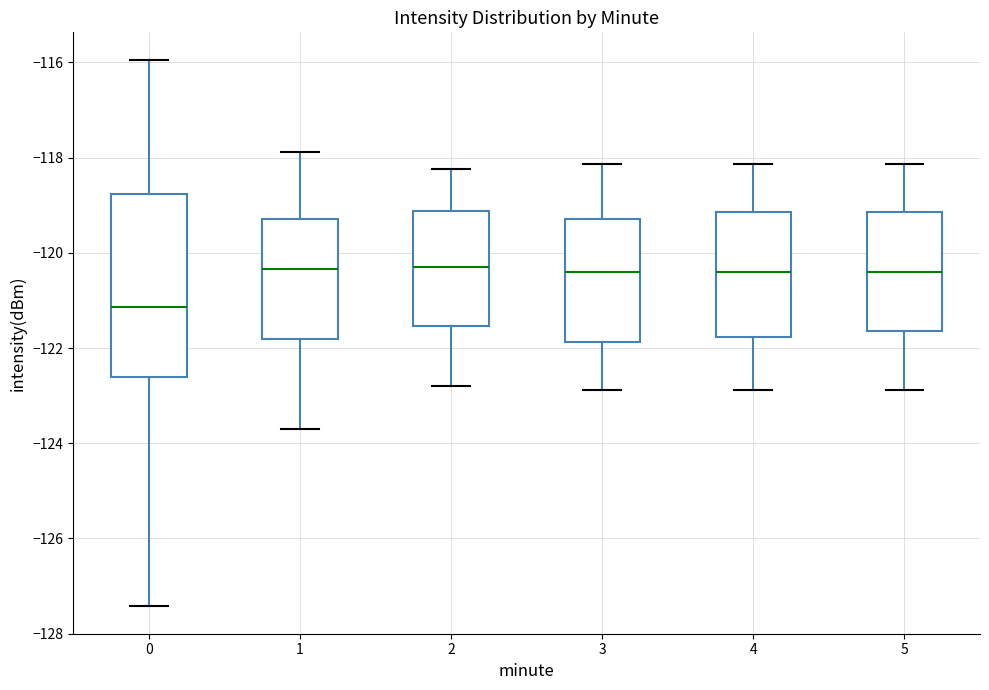

Where does the upper whisker of the box at x = 2 end on the y-axis? The values are not printed on the chart, so give them approximately, as read against the axis.

-118.2